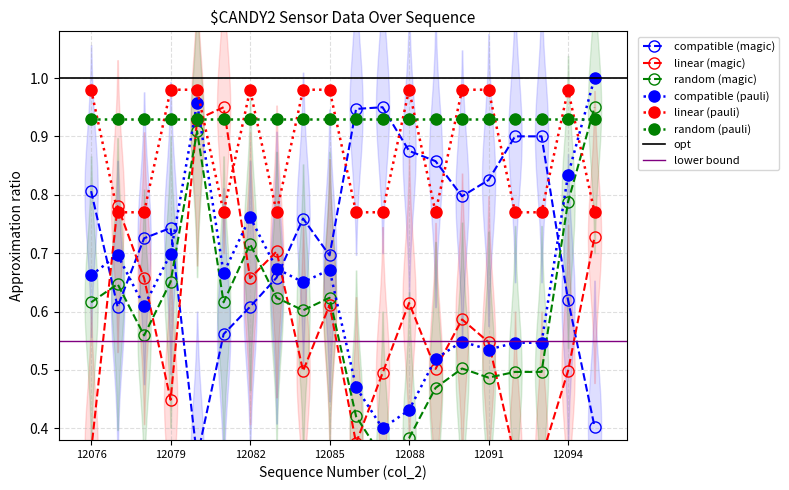

True or false: linear (pauli) and random (pauli) intersect in this chart.

True